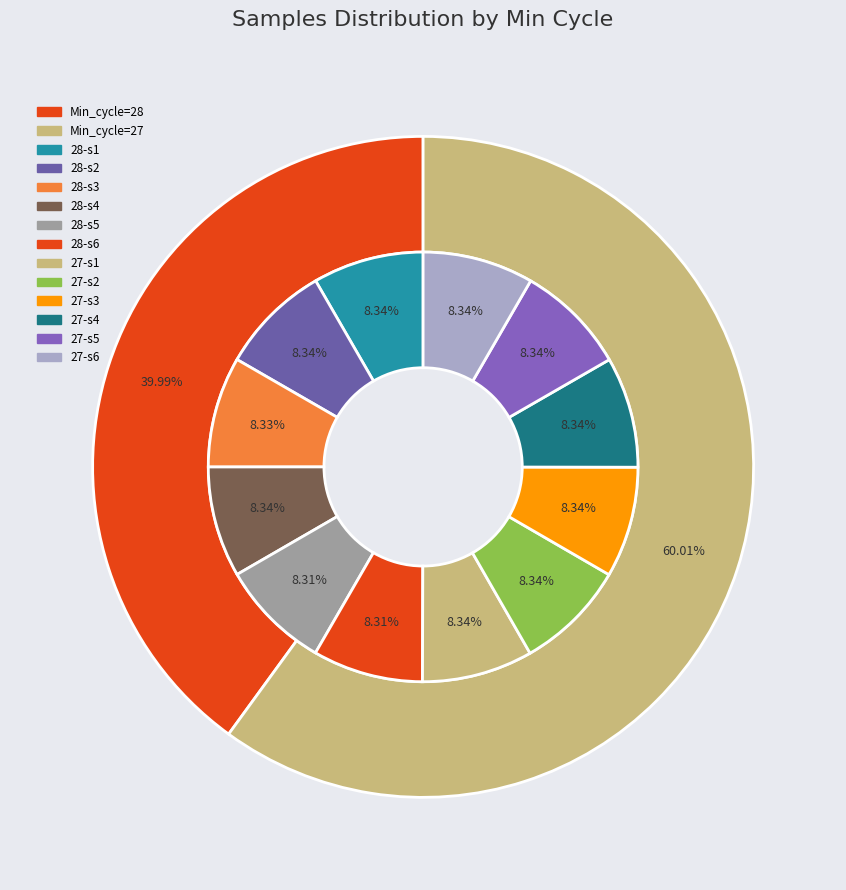

What percentage do 27 and 27 together represent?

16.6%